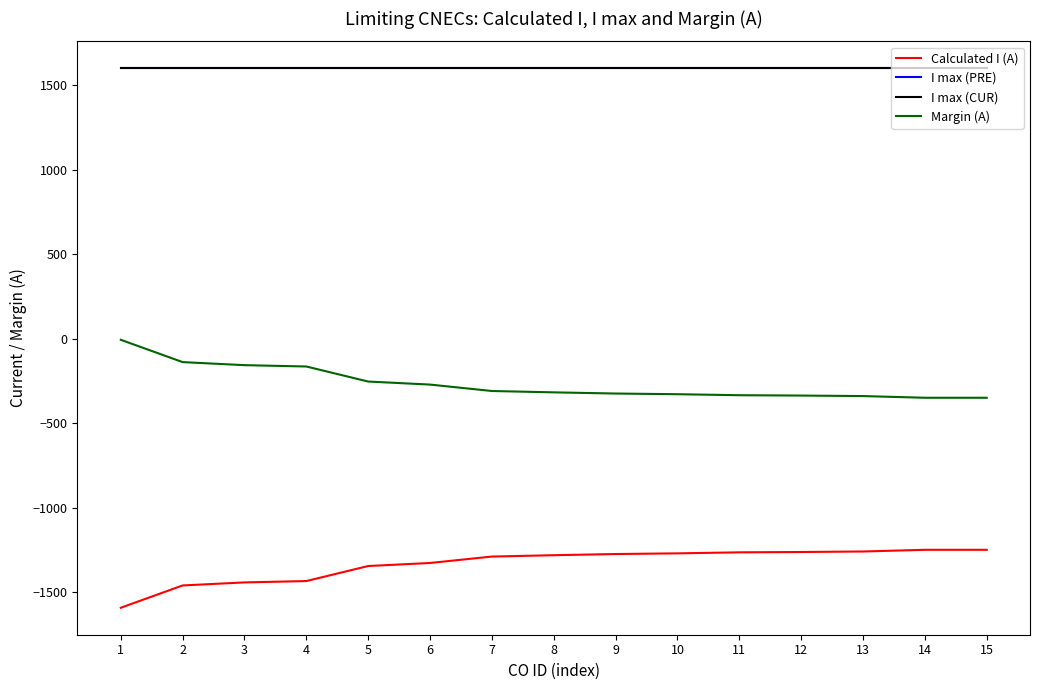

True or false: Calculated I (A) and I max (PRE) cross at least once.

False